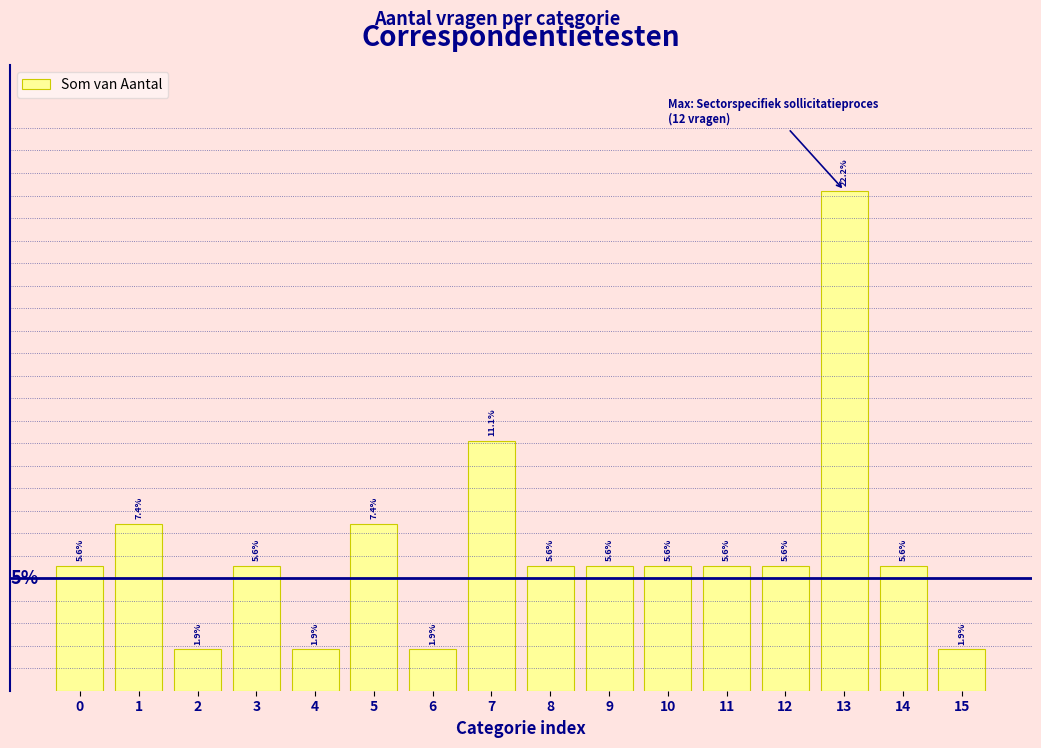

Does the chart contain any negative values?

No